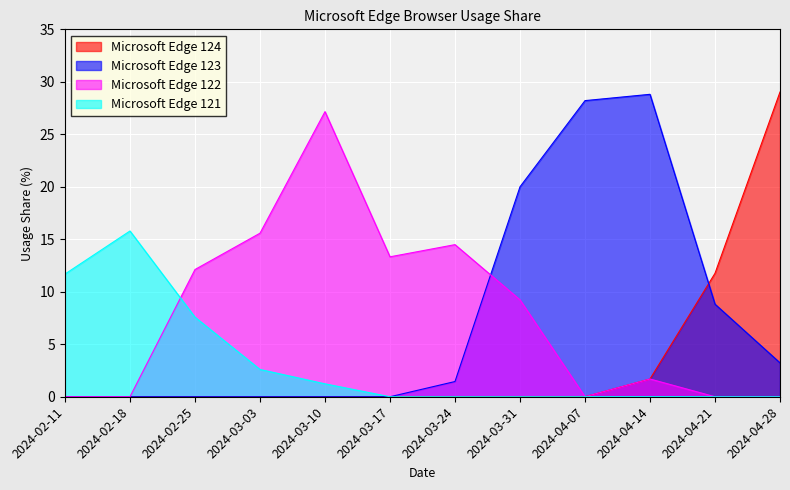

How many series are shown in this chart?

4